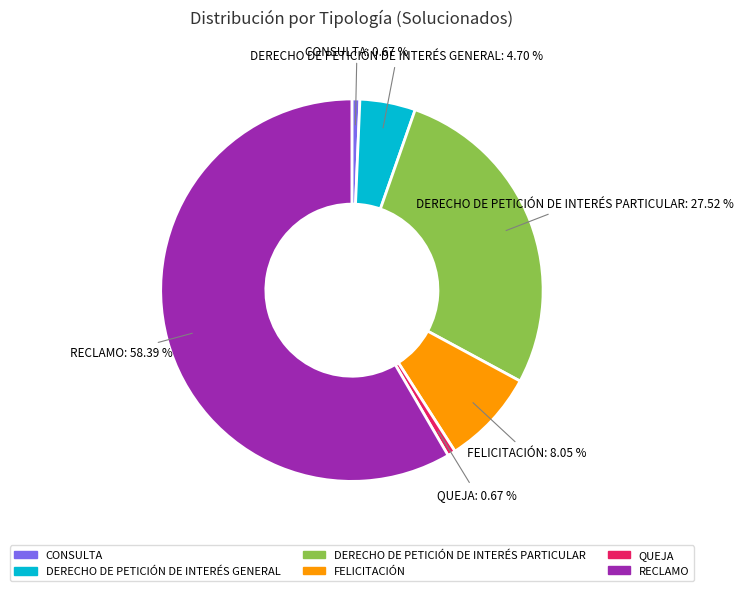

What is the largest slice in the pie chart?

RECLAMO